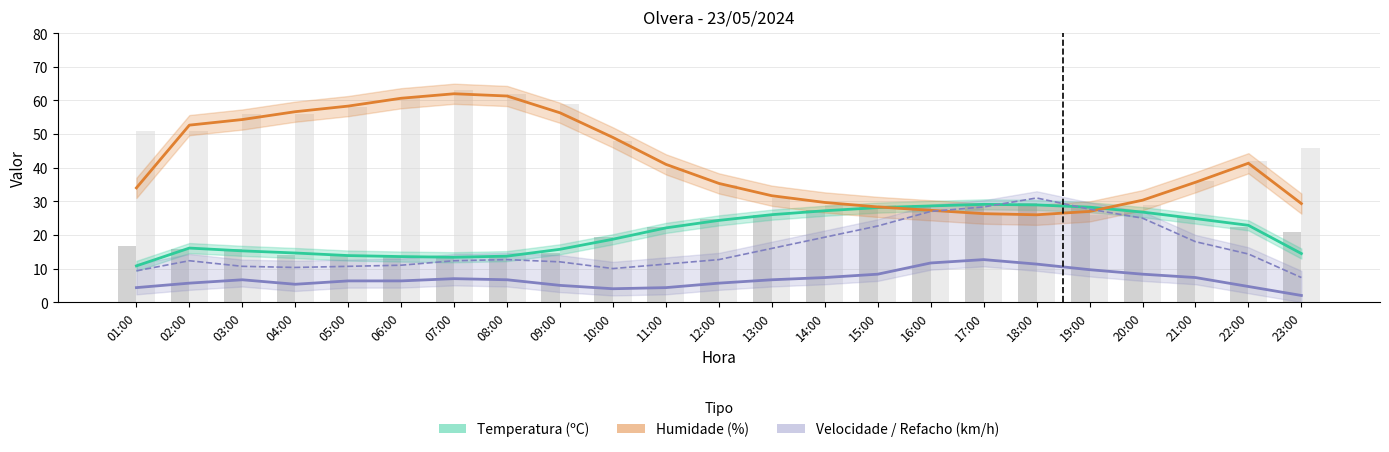

What is the highest value of the Velocidade do vento (km/h) series?

12.7